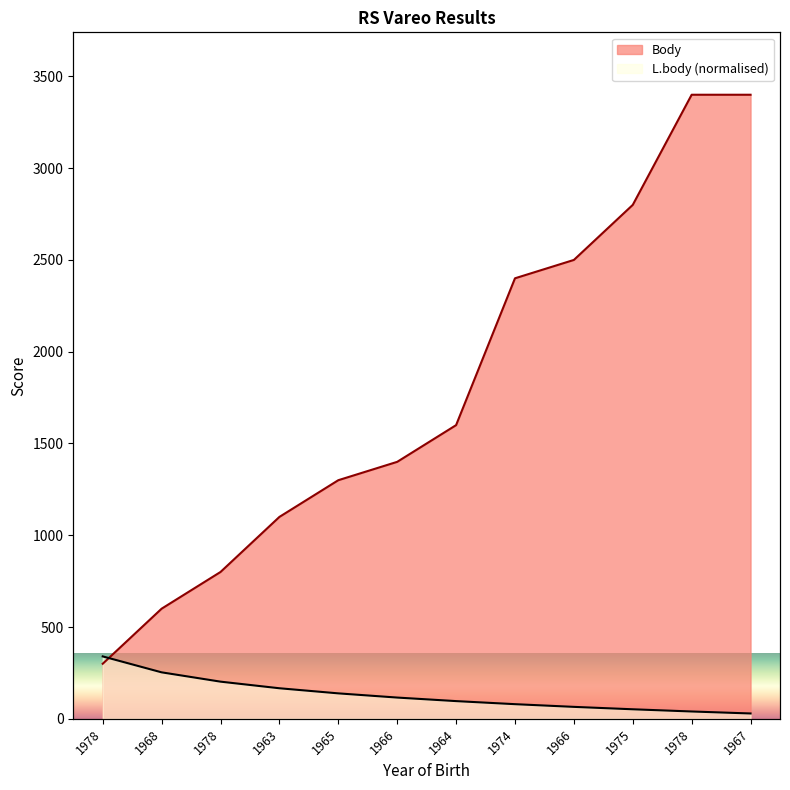

Reading right to left, transcribe all the data shown in this chart.

Body: 1967=3400.0	1978=3400.0	1975=2800.0	1966=2500.0	1974=2400.0	1964=1600.0	1966=1400.0	1965=1300.0	1963=1100.0	1978=800.0	1968=600.0	1978=300.0
L.body: 1967=29.1	1978=39.9	1975=51.9	1966=65.1	1974=79.8	1964=96.5	1966=115.8	1965=138.7	1963=166.5	1978=202.5	1968=253.2	1978=340.0